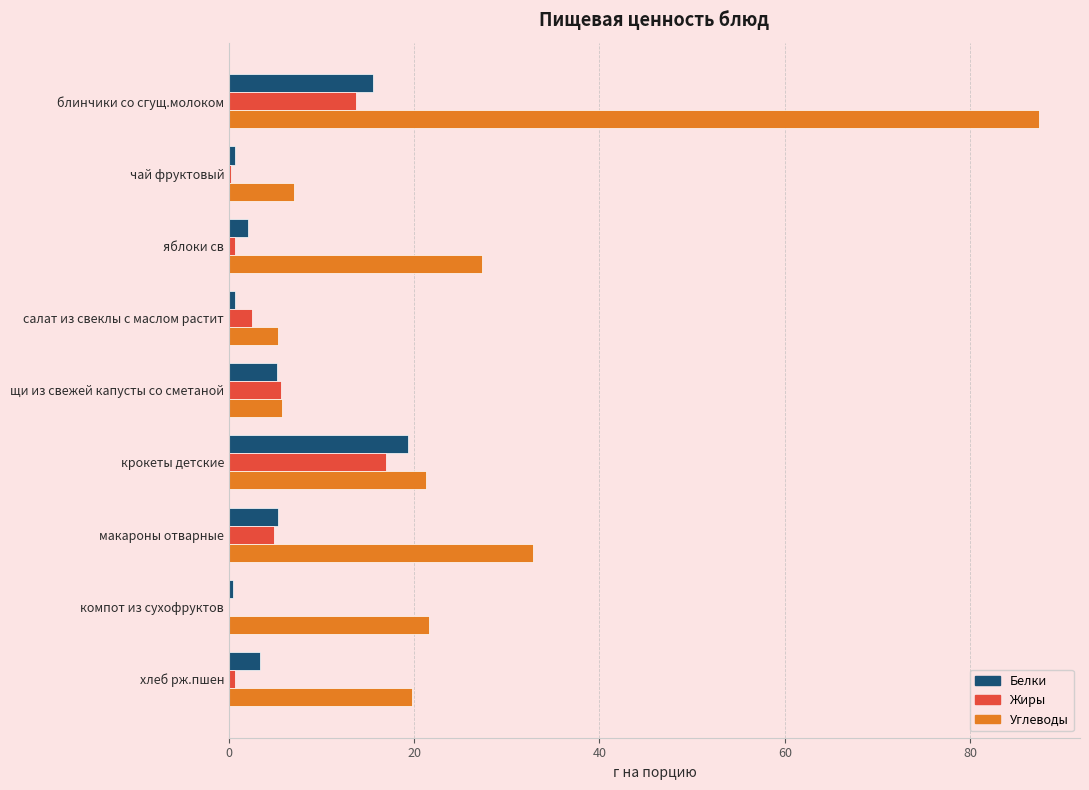

What is the total value across all series at макароны отварные?

43.0